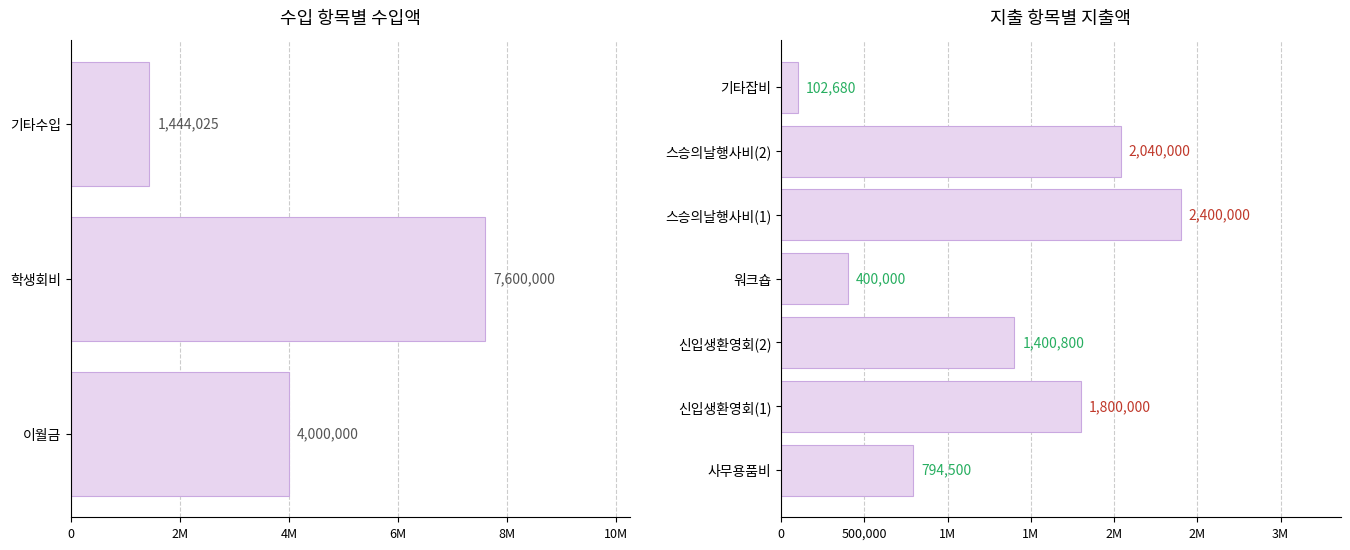

Are the bars grouped side by side (vs. stacked)?

No